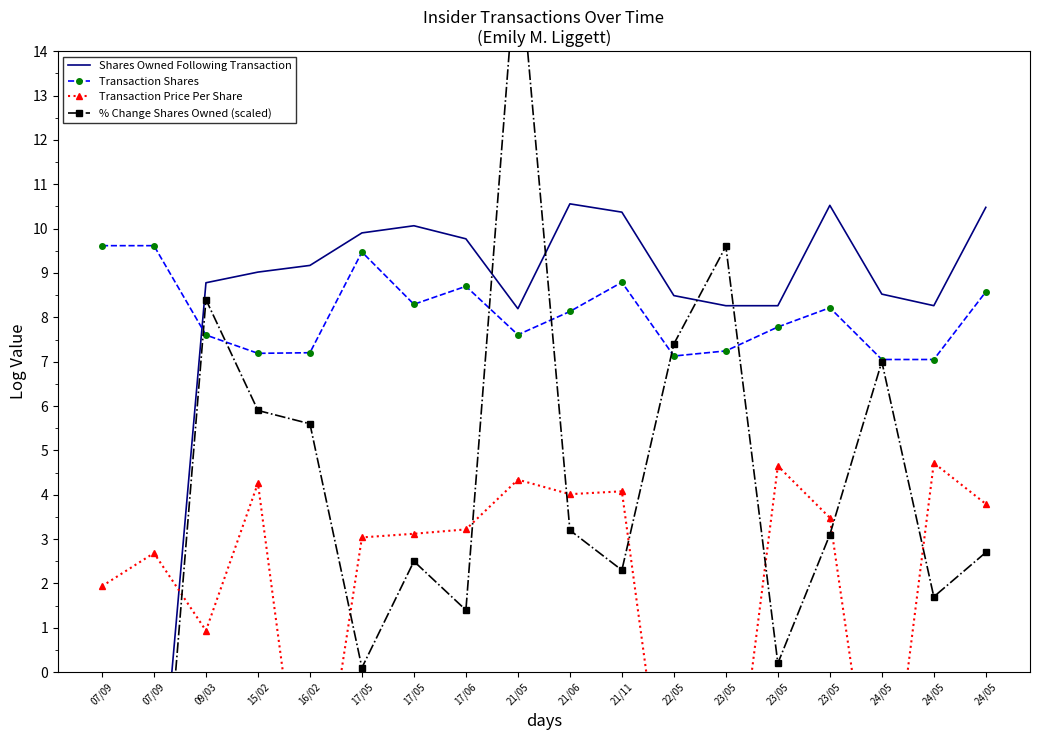

Reading left to right, transcribe all the data shown in this chart.

Shares Owned Following Transaction: -4.6	-4.6	8.8	9.0	9.2	9.9	10.1	9.8	8.2	10.6	10.4	8.5	8.3	8.3	10.5	8.5	8.3	10.5
Transaction Shares: 9.6	9.6	7.6	7.2	7.2	9.5	8.3	8.7	7.6	8.1	8.8	7.1	7.2	7.8	8.2	7.0	7.0	8.6
Transaction Price Per Share: 1.9	2.7	0.9	4.3	-4.6	3.0	3.1	3.2	4.3	4.0	4.1	-4.6	-4.6	4.7	3.5	-4.6	4.7	3.8
% Change Shares Owned (scaled): -6.0	-6.0	8.4	5.9	5.6	0.1	2.5	1.4	16.5	3.2	2.3	7.4	9.6	0.2	3.1	7.0	1.7	2.7